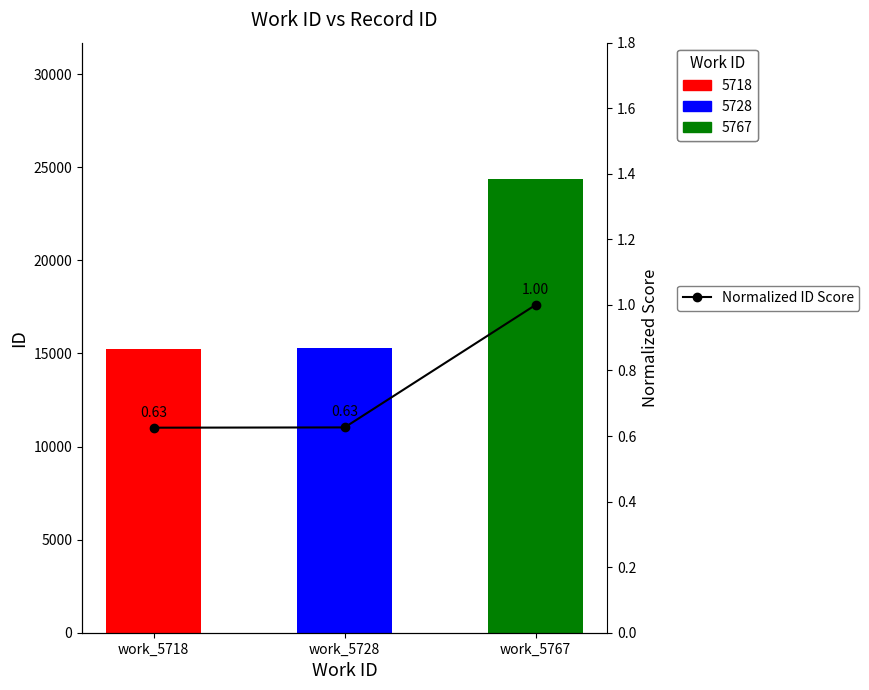

What is the approximate value at work_5767?

1.0